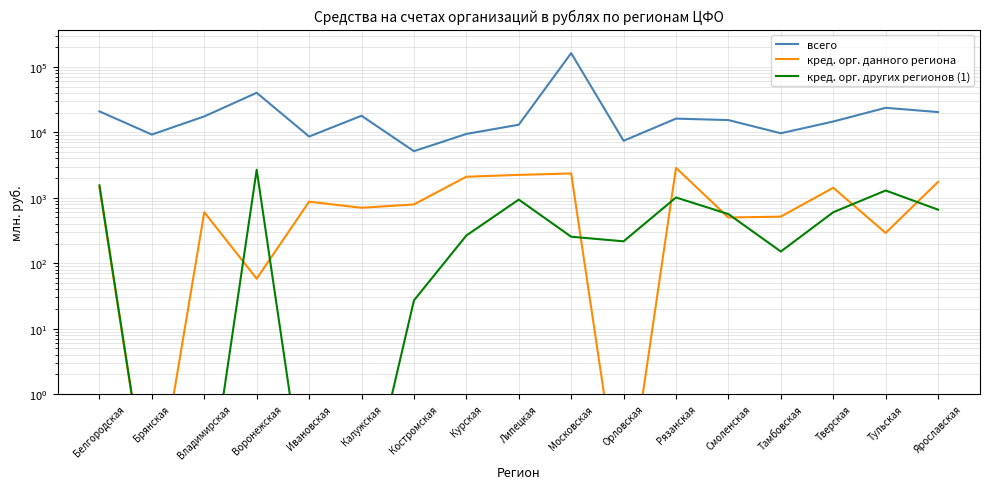

At how many categories does at least one series exceed 28652?

2